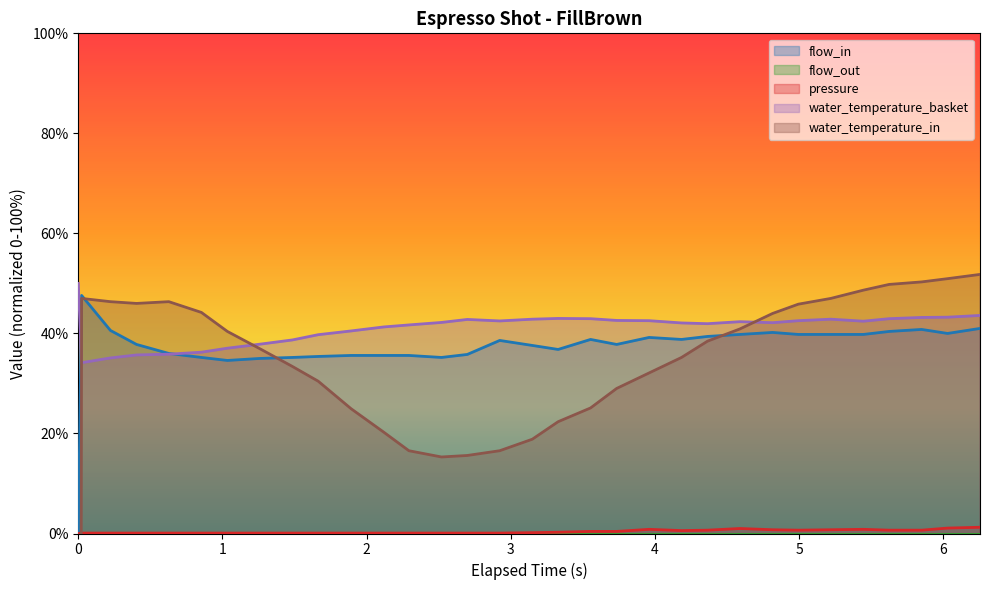

List the series in order of their peak value, lowest first.

pressure, flow_in, water_temperature_basket, water_temperature_in